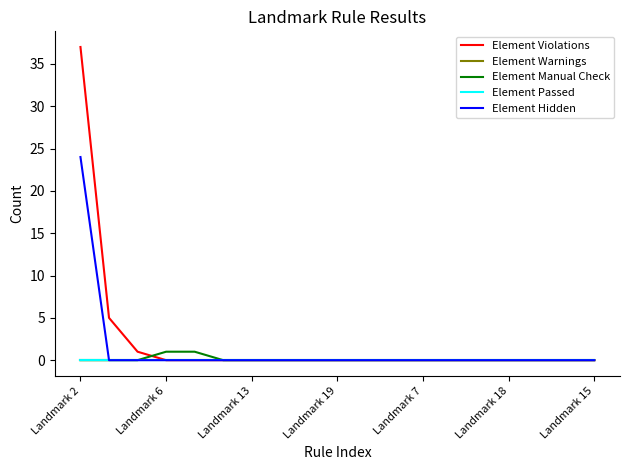

Does the chart display data point markers on the line(s)?

No